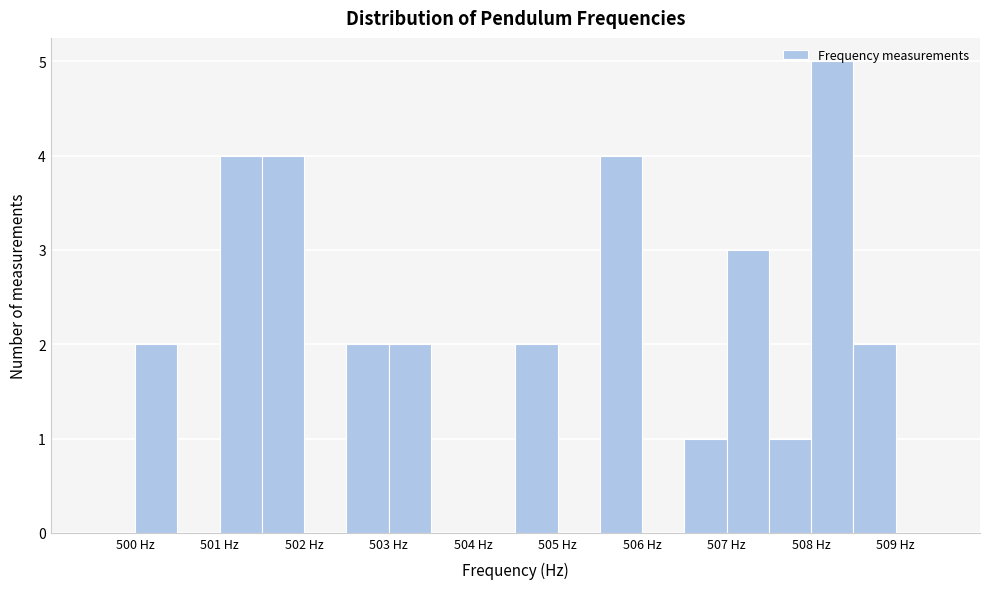

Over which range of the x-axis is the bar tallest?

508.0 to 508.5